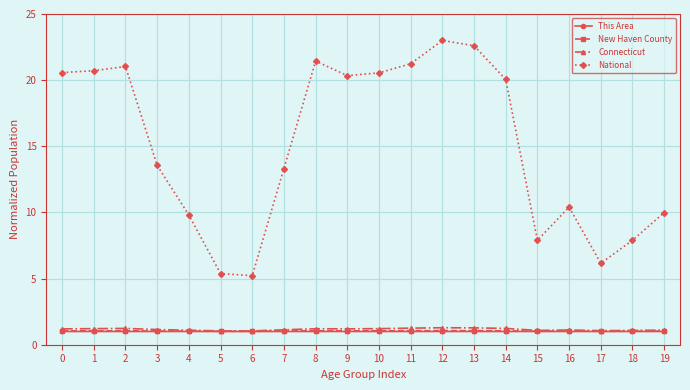

Between 12 and 18, which series saw the biggest shift?

National